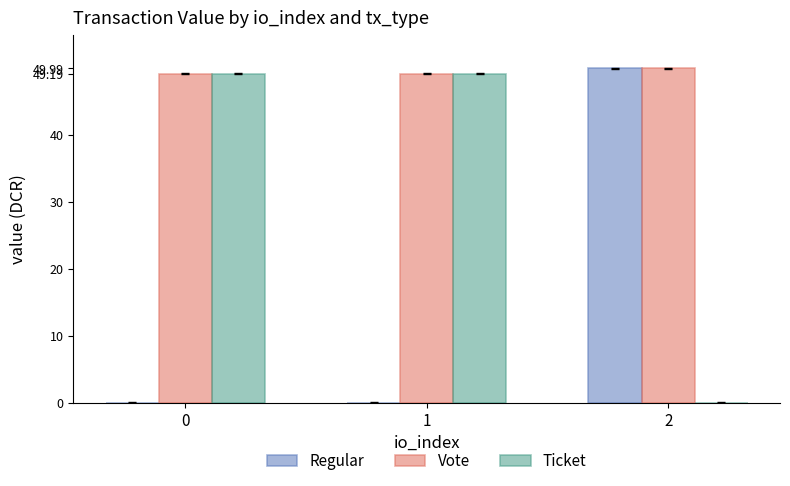

Is the value of Vote at 2 greater than the value of Ticket at 2?

Yes